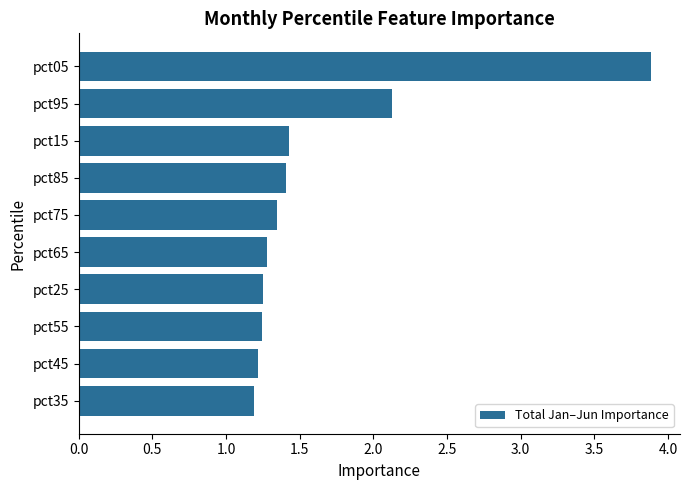

What is the greatest value displayed?

3.9